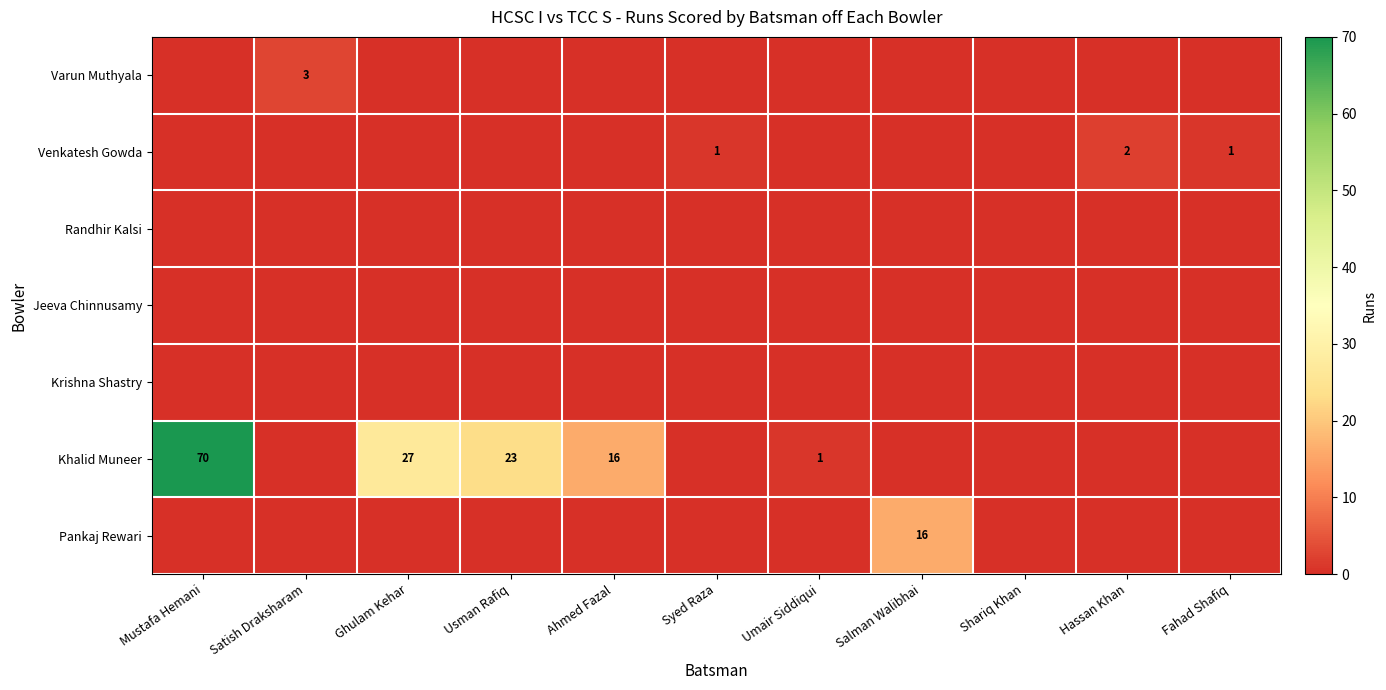

Between Umair Siddiqui and Salman Walibhai, which is larger?

Umair Siddiqui